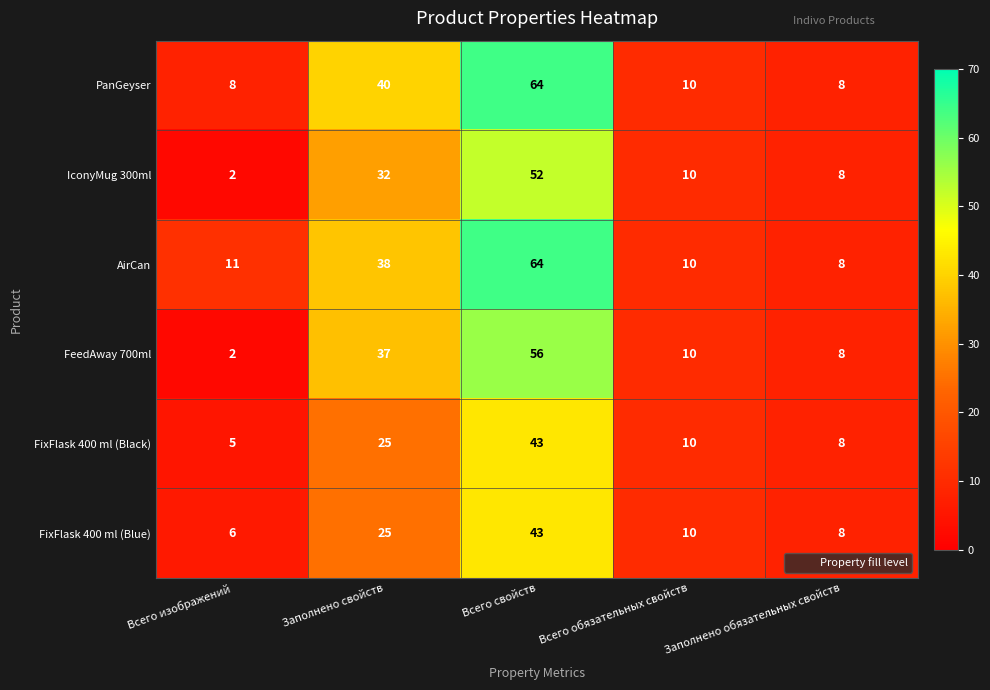

Between Заполнено свойств and Всего свойств, which series saw the biggest shift?

AirCan